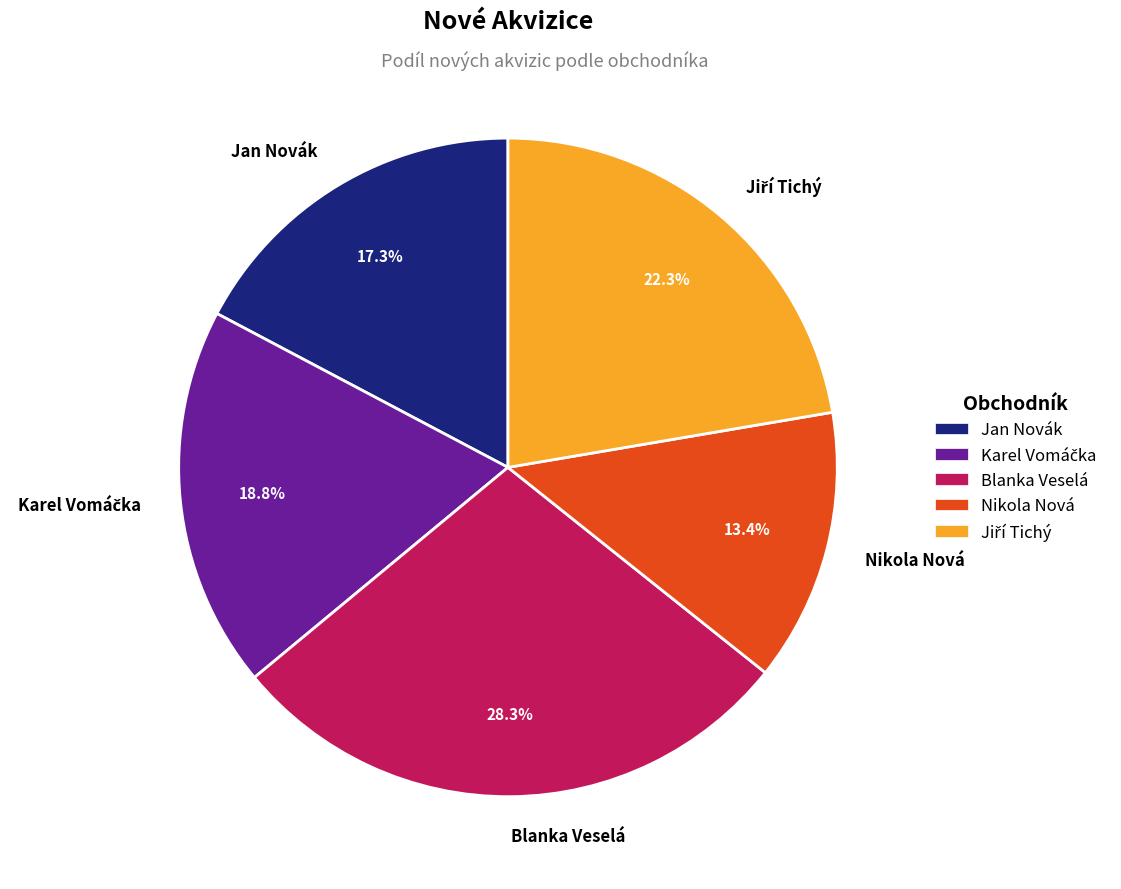

What percentage is the Blanka Veselá slice, to the nearest percent?

28%